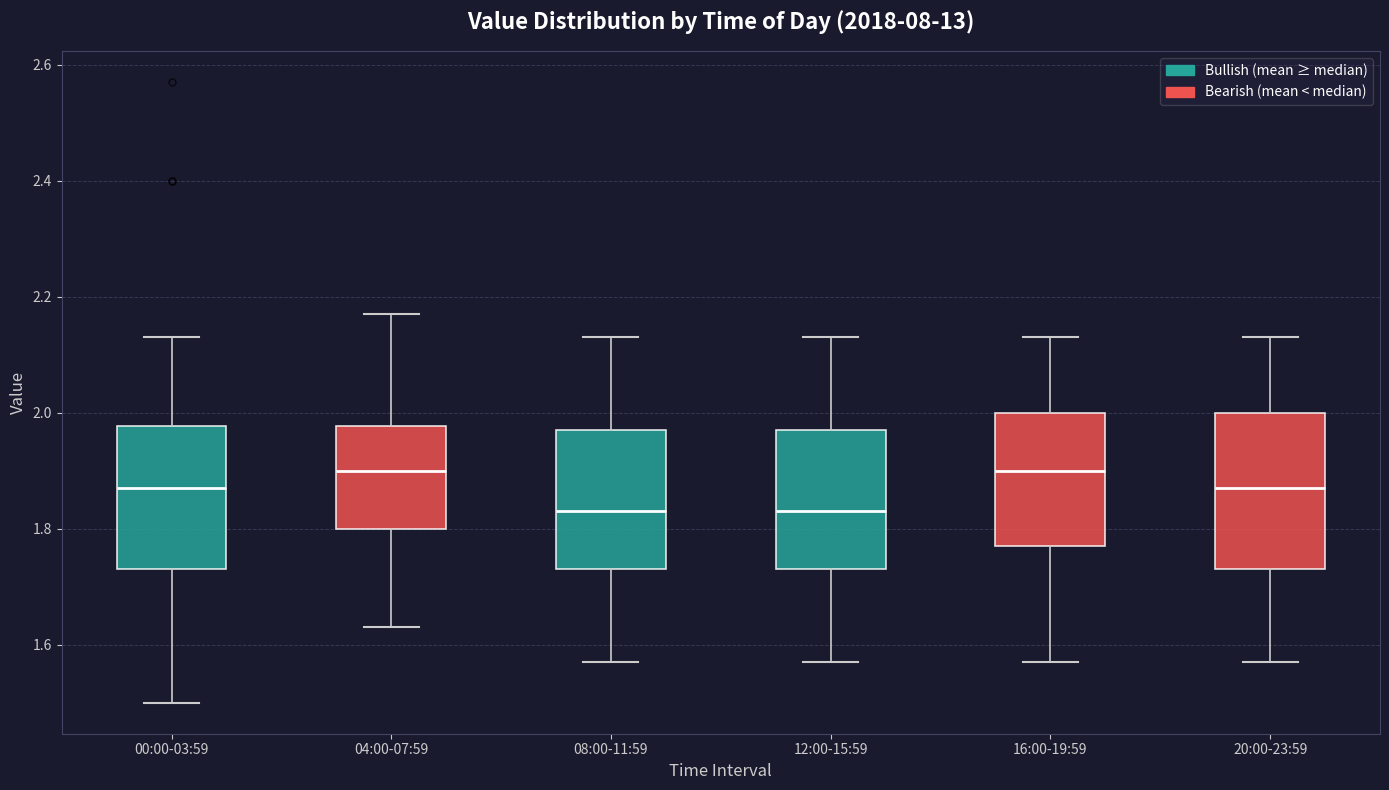

Comparing the boxes themselves (not the whiskers), which one is the tallest?

20:00-23:59